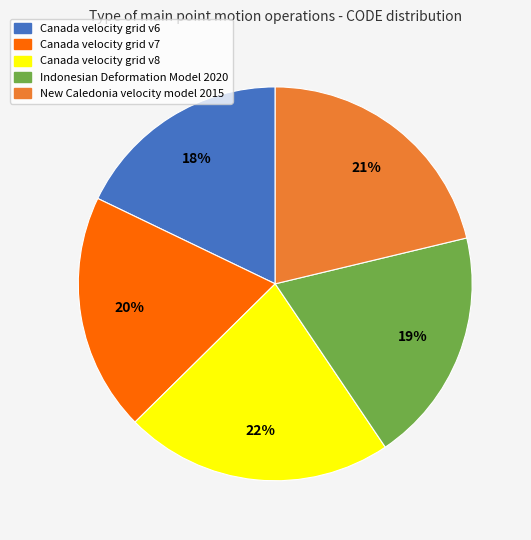

Is Canada velocity grid v7 the majority of the pie?

No